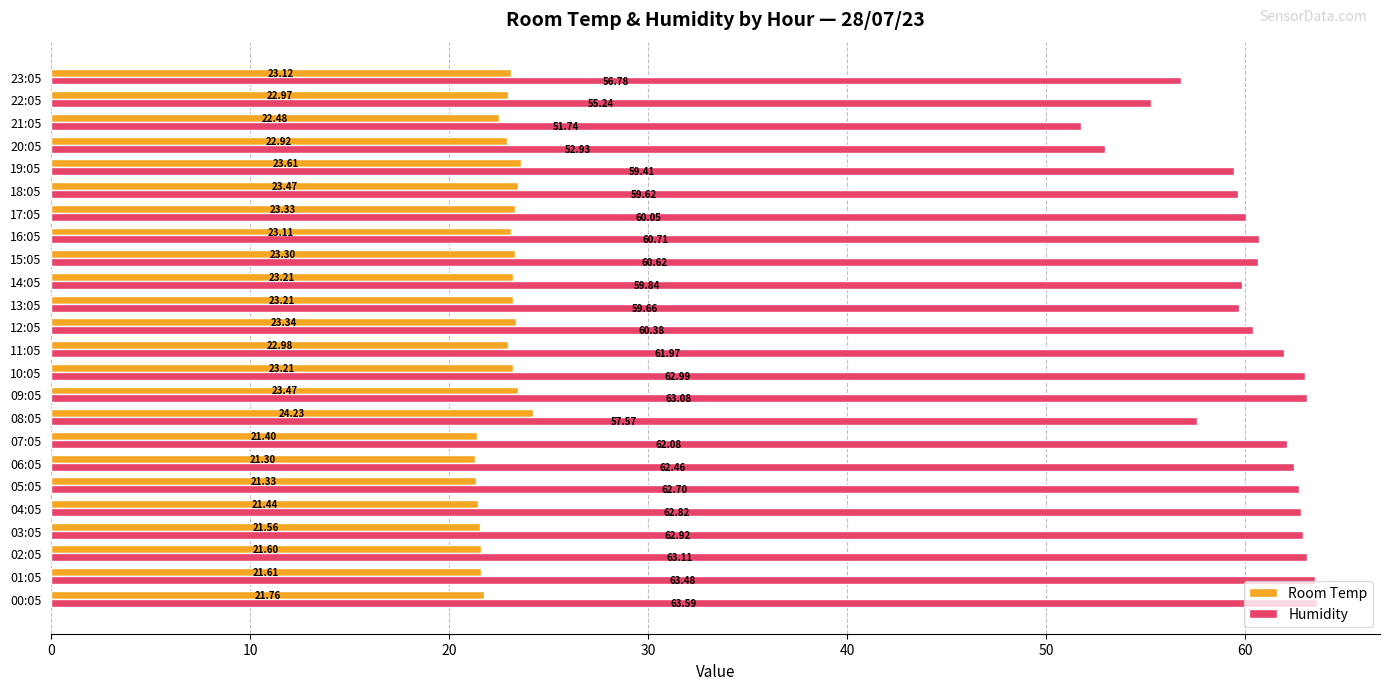

How many data points in Room Temp are less than 23?

12